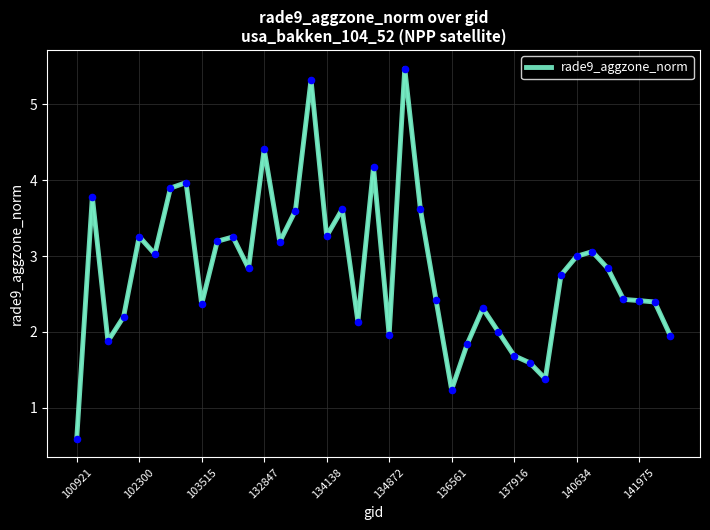

What is the maximum value shown in the chart?

5.5